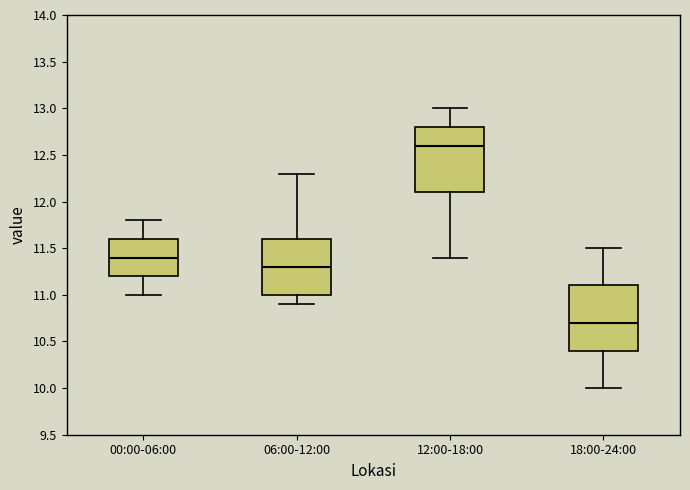

Reading left to right, transcribe this box plot: for each box, give where its median line is, the range the box spans, and where its two whiskers end, as read against the y-axis. The values are not printed on the chart, so give them approximately, as read against the axis.

00:00-06:00: median 11.4, box 11.2 to 11.6, whiskers 11.0 to 11.8
06:00-12:00: median 11.3, box 11.0 to 11.6, whiskers 10.9 to 12.3
12:00-18:00: median 12.6, box 12.1 to 12.8, whiskers 11.4 to 13.0
18:00-24:00: median 10.7, box 10.4 to 11.1, whiskers 10.0 to 11.5